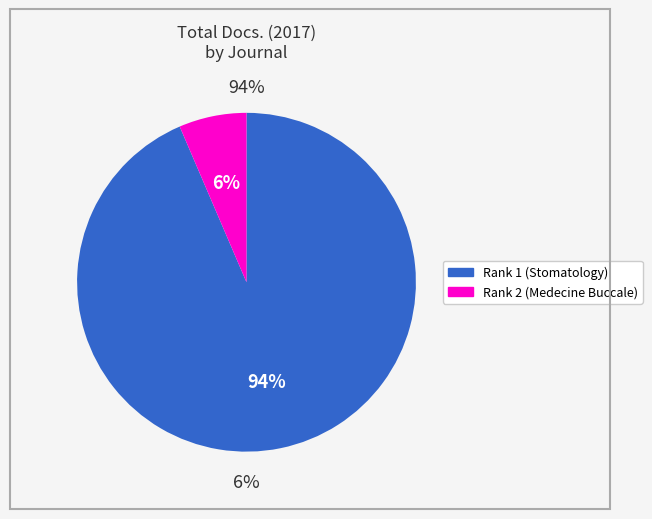

What is the ratio of the value at Medecine Buccale Chirurgie Buccale to the value at Journal of Stomatology, Oral and Maxillofacial Surgery?

0.1